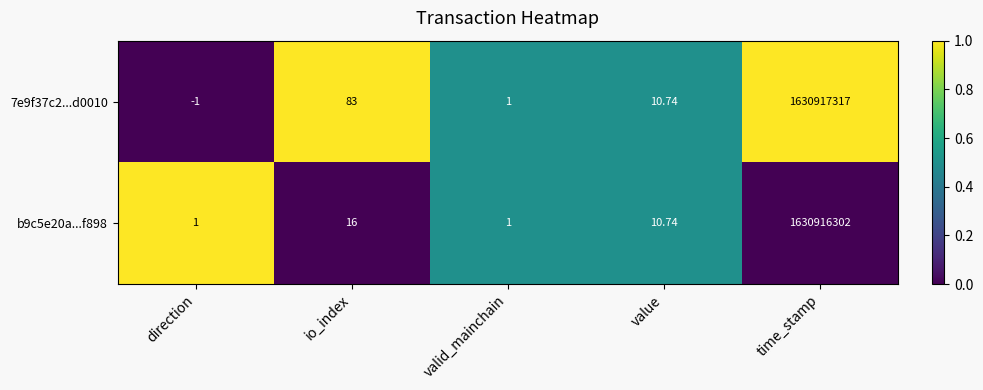

Between io_index and valid_mainchain, which series saw the biggest shift?

7e9f37c2...d0010